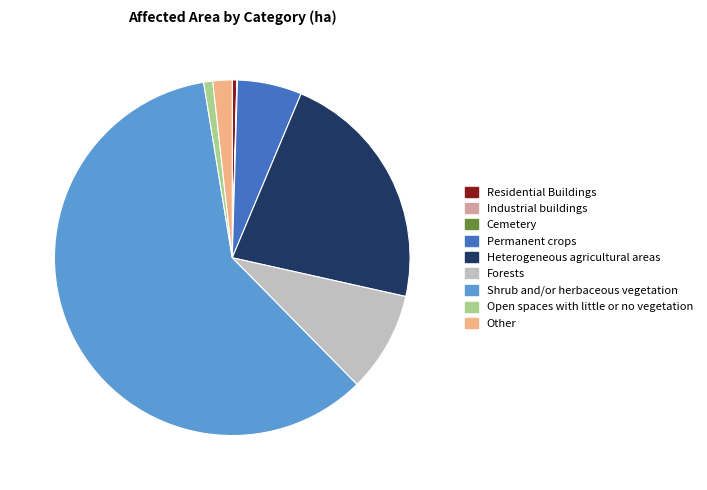

Between Permanent crops and Open spaces with little or no vegetation, which is larger?

Permanent crops